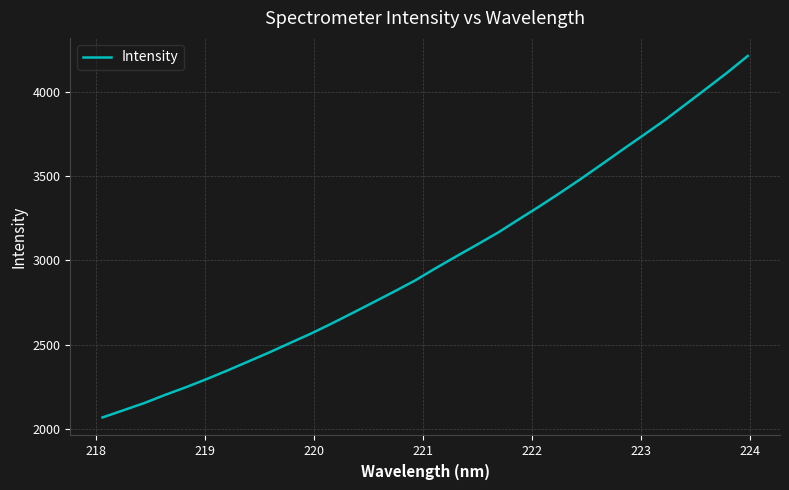

What is the greatest value displayed?

4211.7